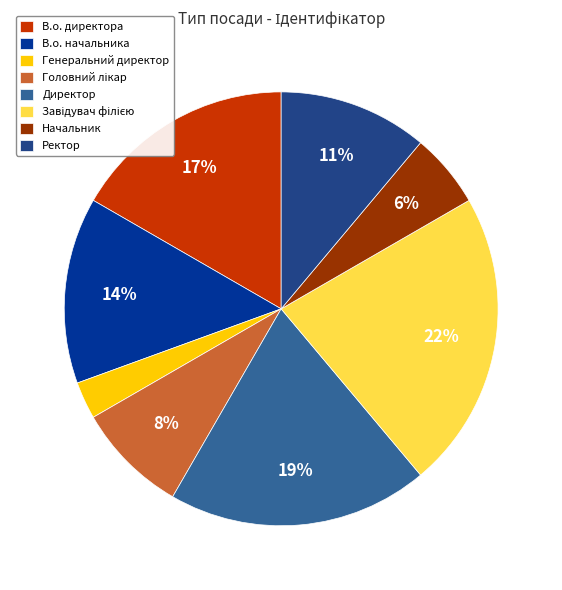

Is Ректор the majority of the pie?

No